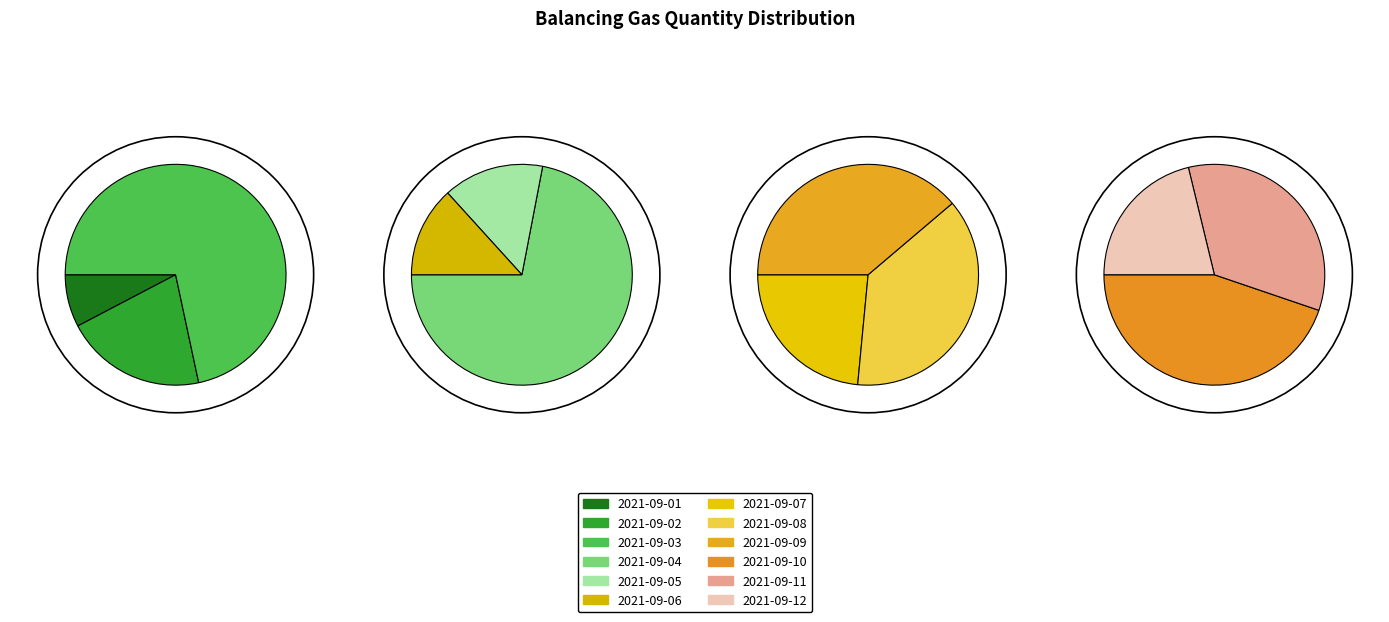

How many segments does this pie chart have?

12